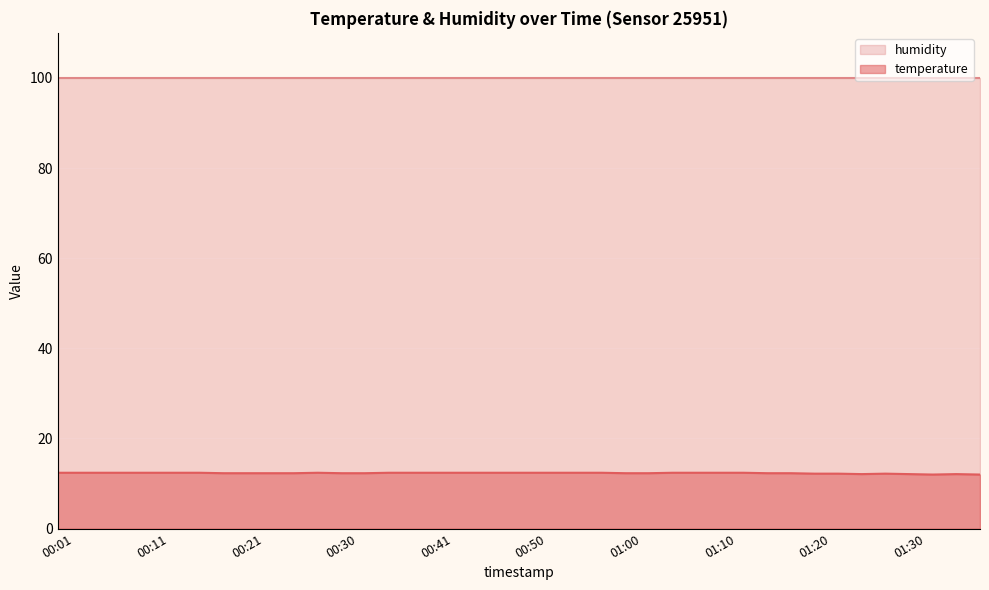

What is the average value?

12.3